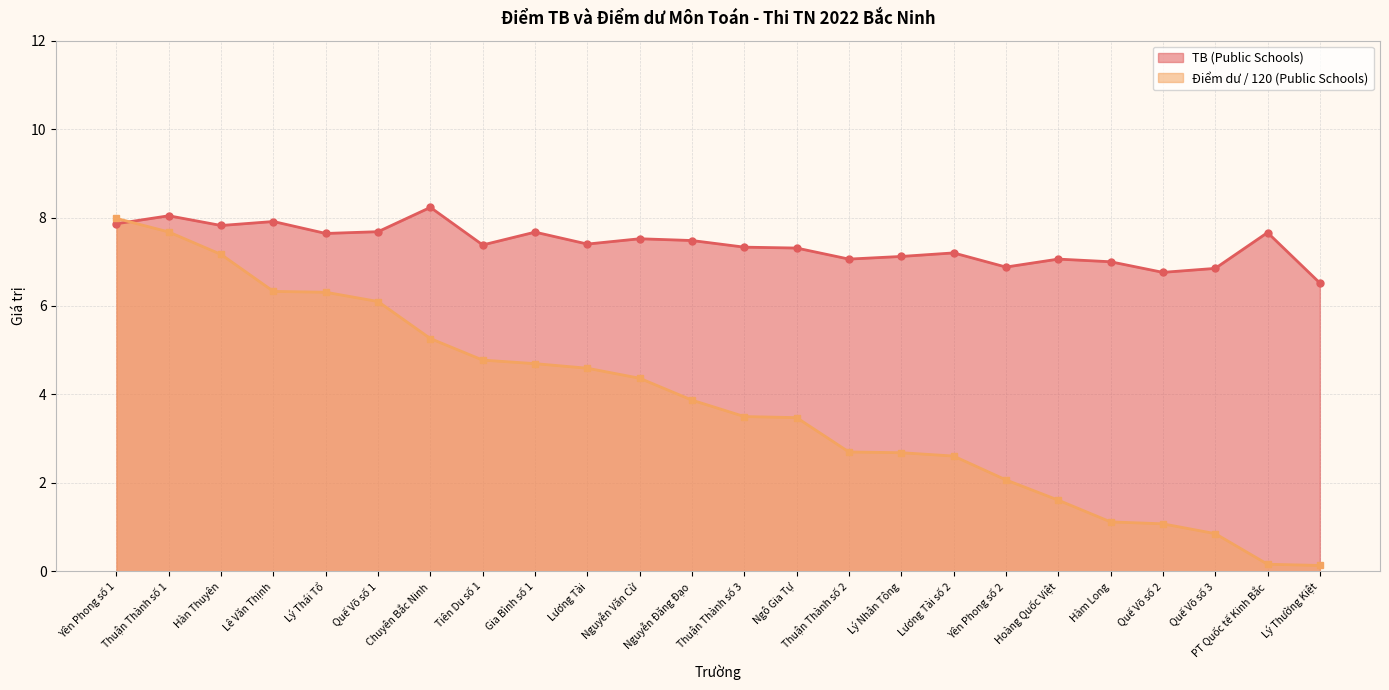

What is the value of the Điểm dư (Public Schools) point at the 22nd from the left?

0.9